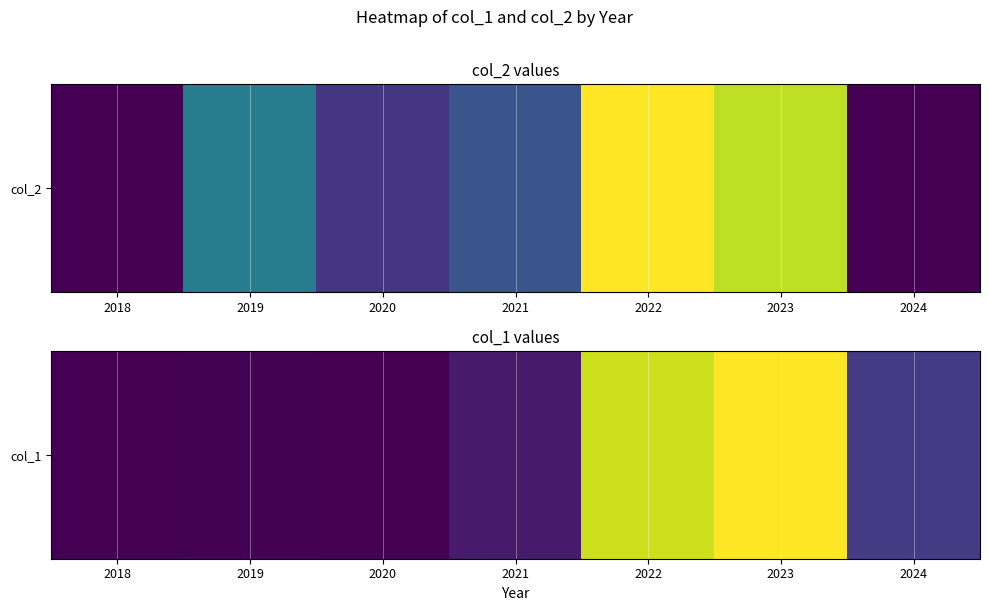

How many values exceed 18?

3